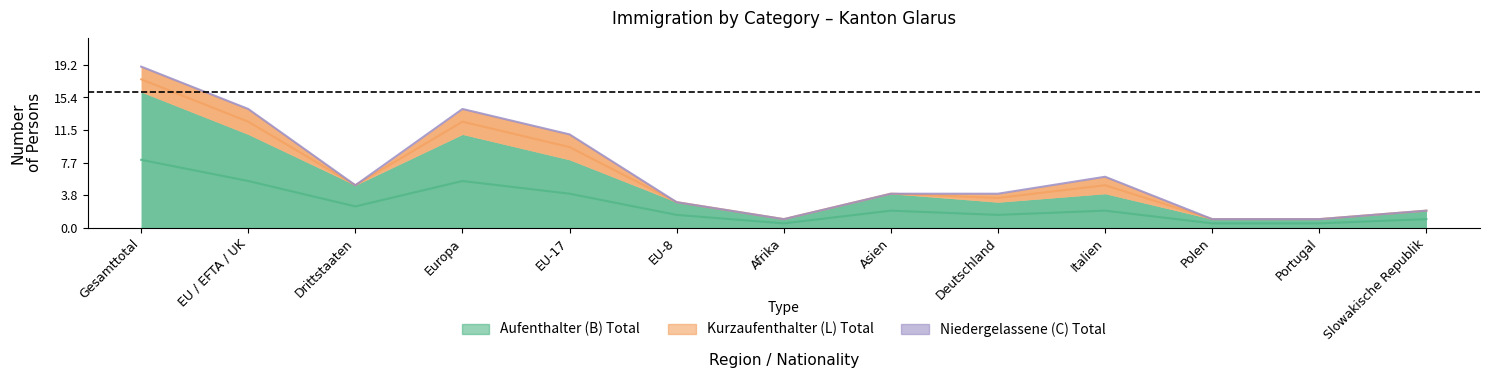

Between Polen and Deutschland, which is larger?

Deutschland